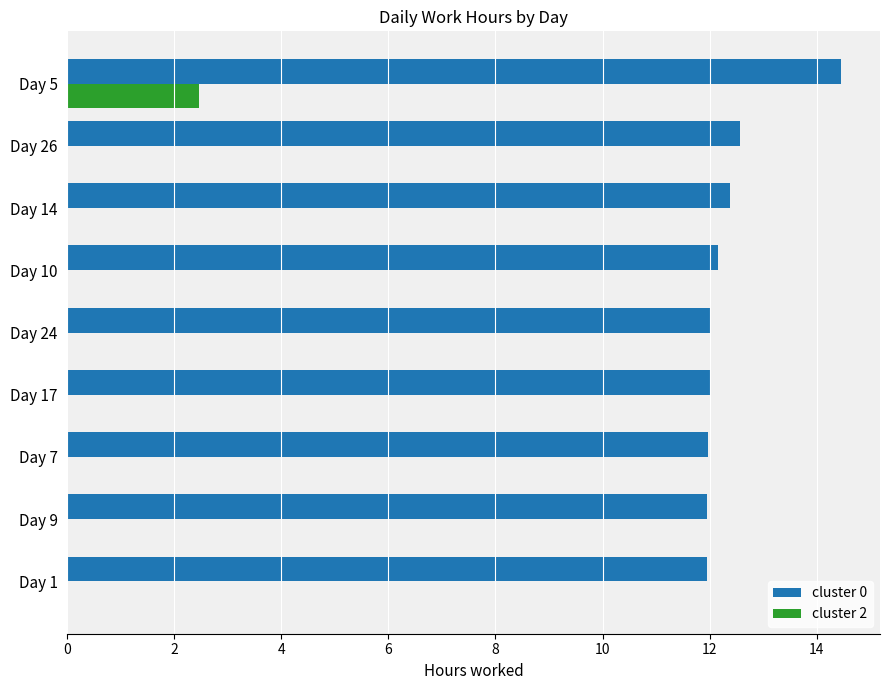

The value of cluster 0 at Day 26 is 12.6. True or false?

True